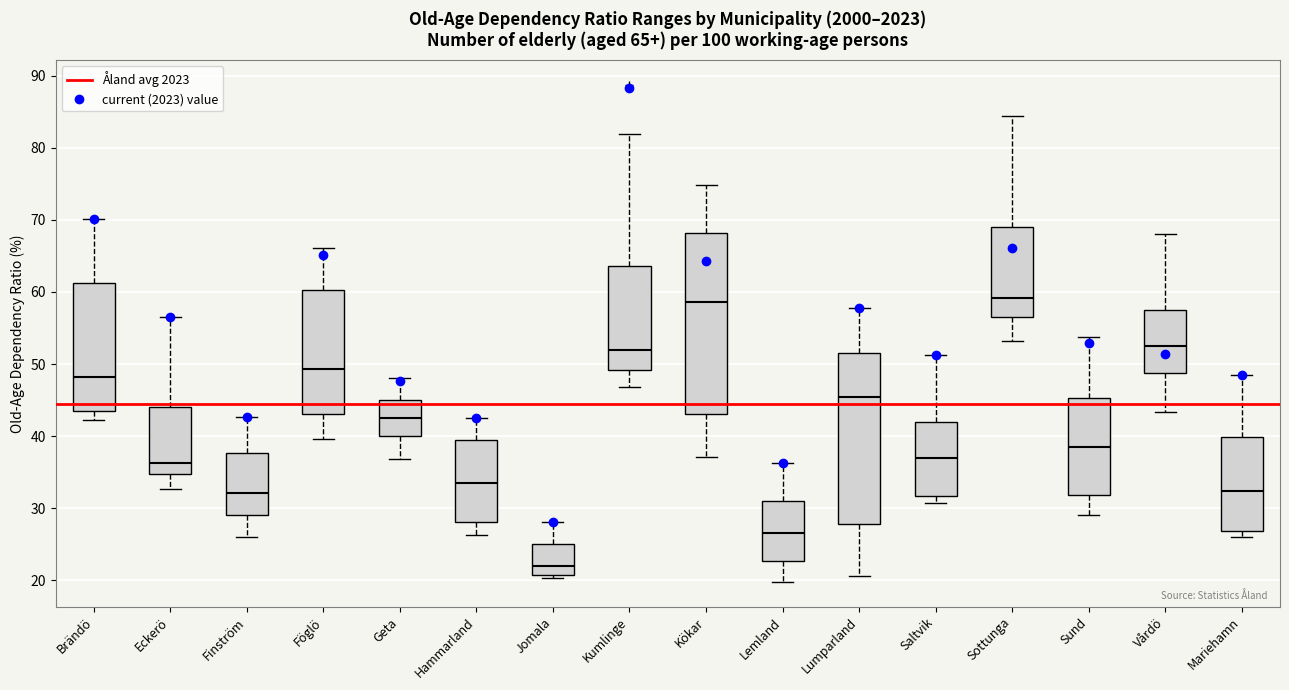

Which box is the tallest, from its lower edge to its upper edge?

Kökar